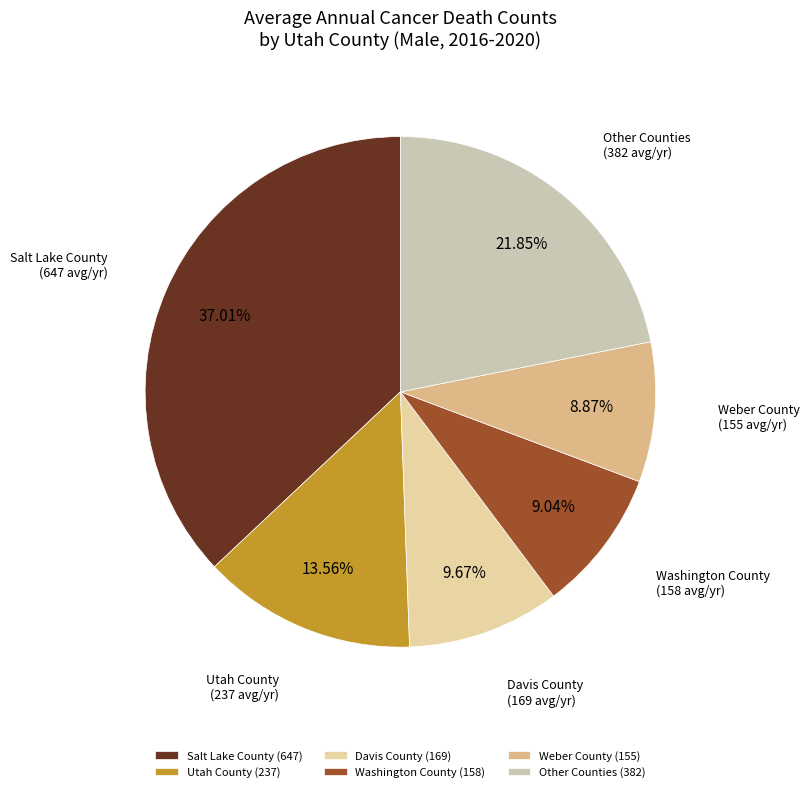

Is the sum of Other Counties and Weber County greater than half?

No